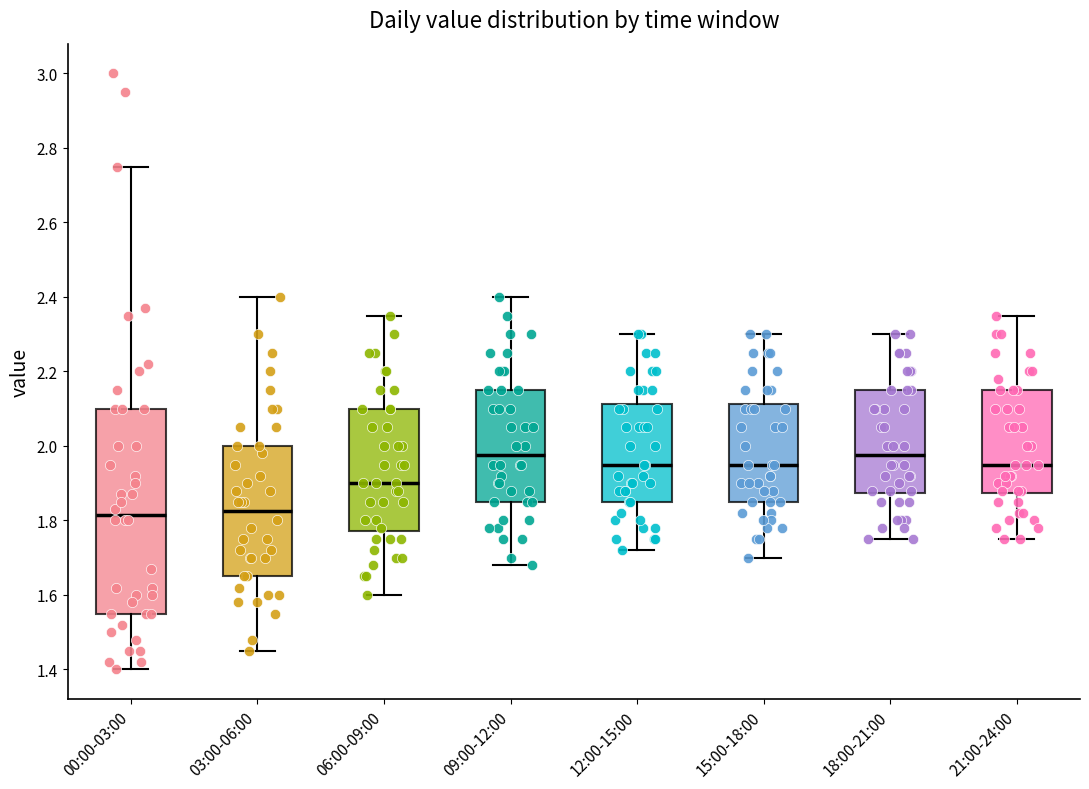

Reading left to right, read every box against the y-axis: the position of its median line, the range the box covers, and the ends of its whiskers. The values are not printed on the chart, so give them approximately, as read against the axis.

00:00-03:00: median 1.82, box 1.56 to 2.10, whiskers 1.40 to 2.76
03:00-06:00: median 1.82, box 1.66 to 2.00, whiskers 1.46 to 2.40
06:00-09:00: median 1.90, box 1.78 to 2.10, whiskers 1.60 to 2.36
09:00-12:00: median 1.98, box 1.86 to 2.16, whiskers 1.68 to 2.40
12:00-15:00: median 1.96, box 1.86 to 2.12, whiskers 1.72 to 2.30
15:00-18:00: median 1.96, box 1.86 to 2.12, whiskers 1.70 to 2.30
18:00-21:00: median 1.98, box 1.88 to 2.16, whiskers 1.76 to 2.30
21:00-24:00: median 1.96, box 1.88 to 2.16, whiskers 1.76 to 2.36